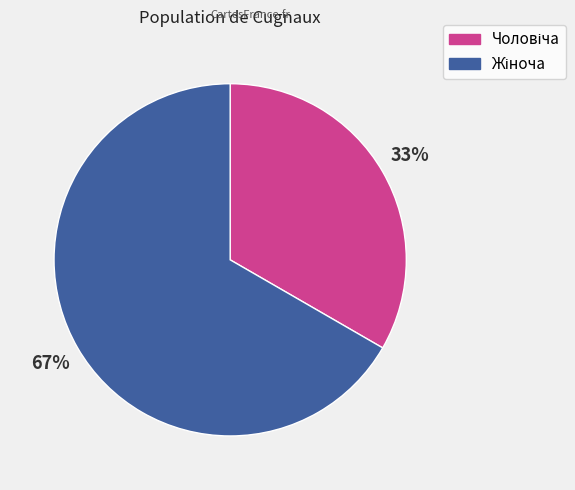

Is there any slice that represents more than half of the pie?

Yes